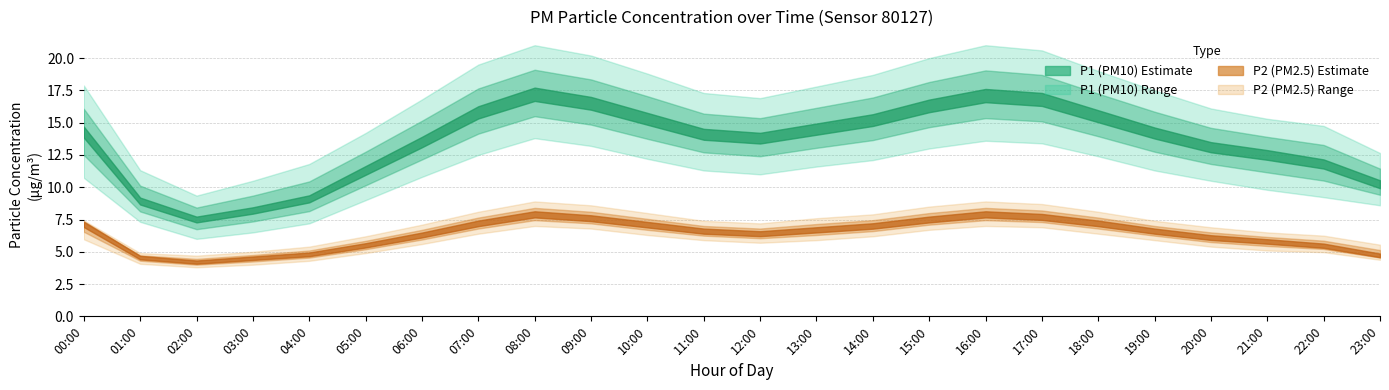

The value of P1 at 15:00 is 7.8. True or false?

False